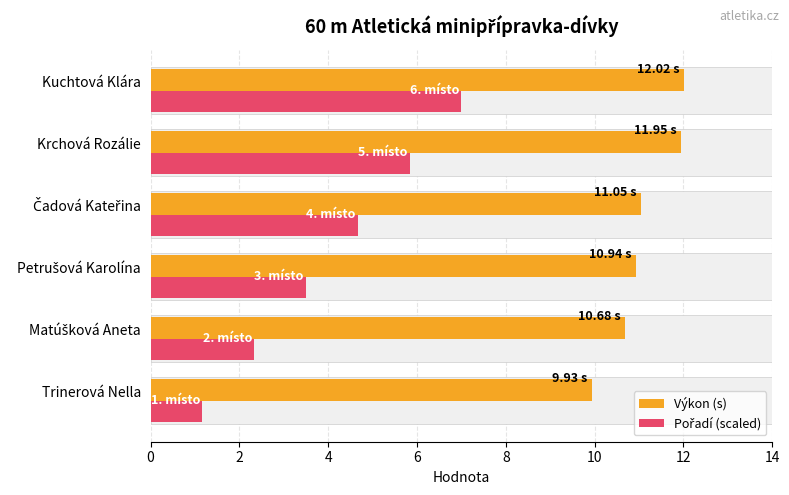

How many values in the Výkon (s) series exceed 11?

3